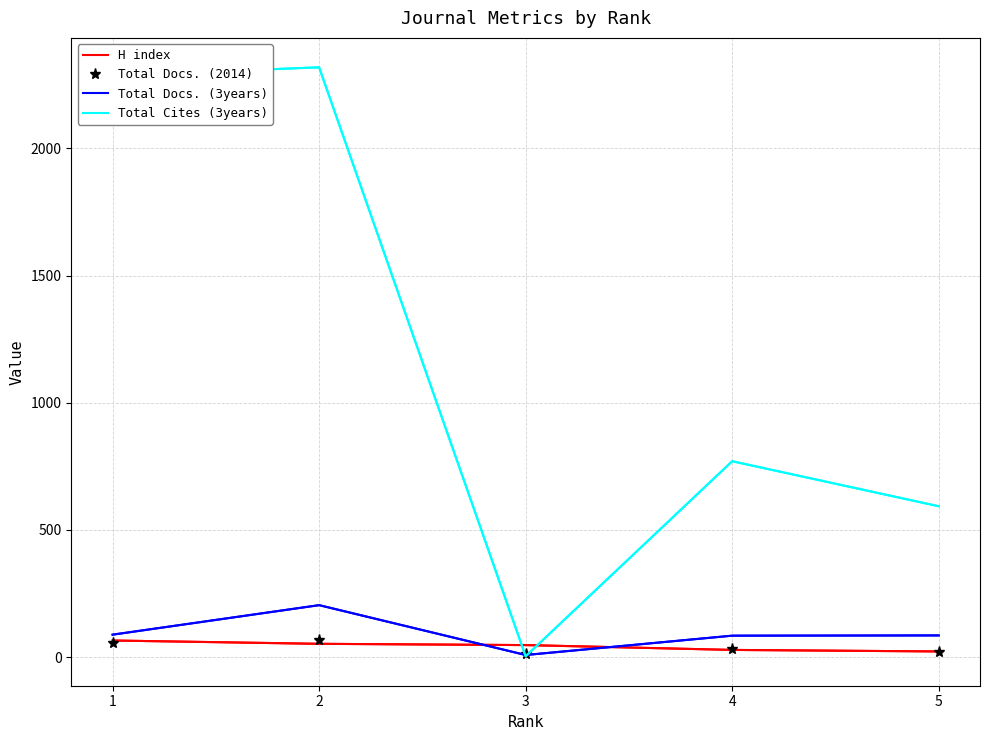

Which series has the largest total across all categories?

Total Cites (3years)